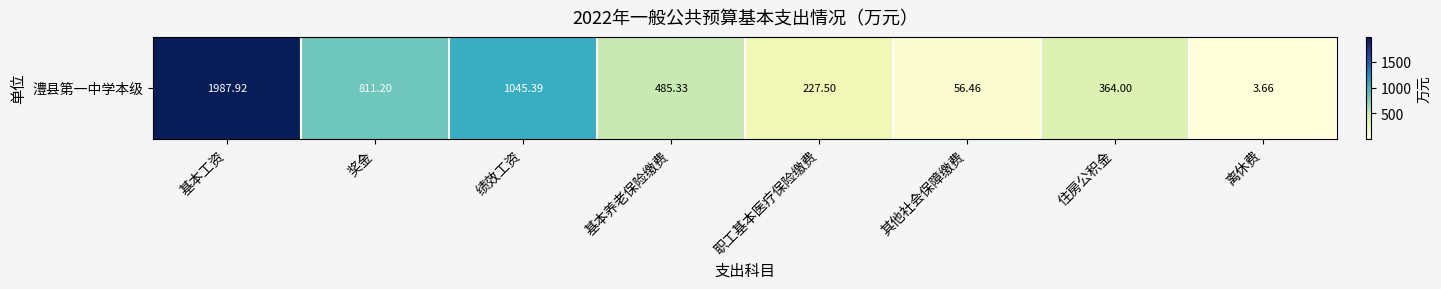

Is it true that the value at 基本工资 is 560.8?

False